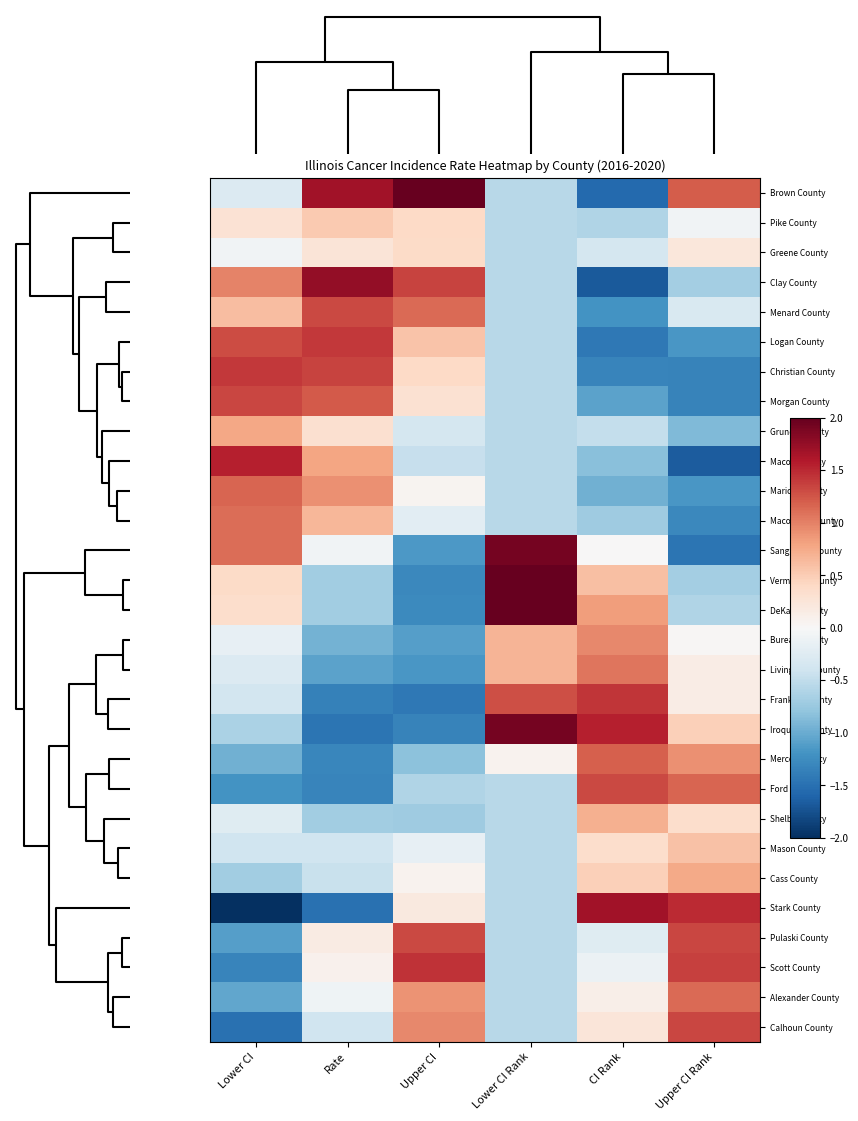

At which category is the sum across all series the highest?

Rate